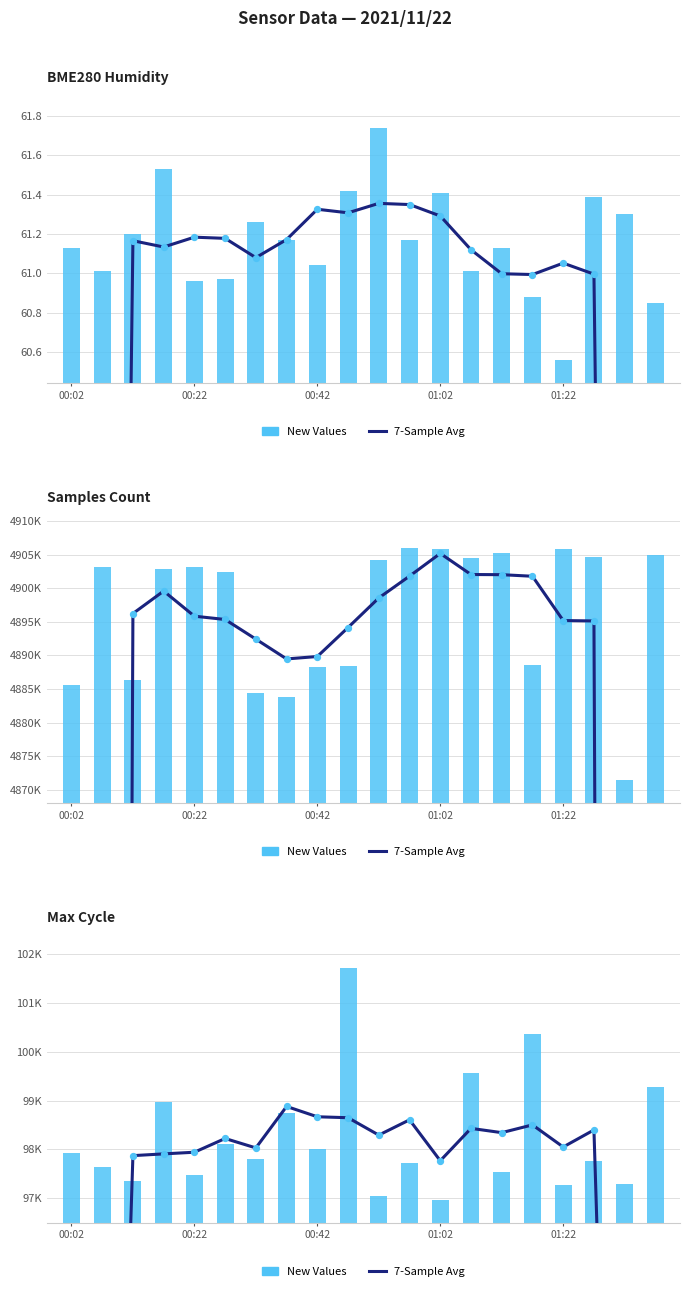

Which series reaches the minimum Y coordinate?

7-Sample Avg